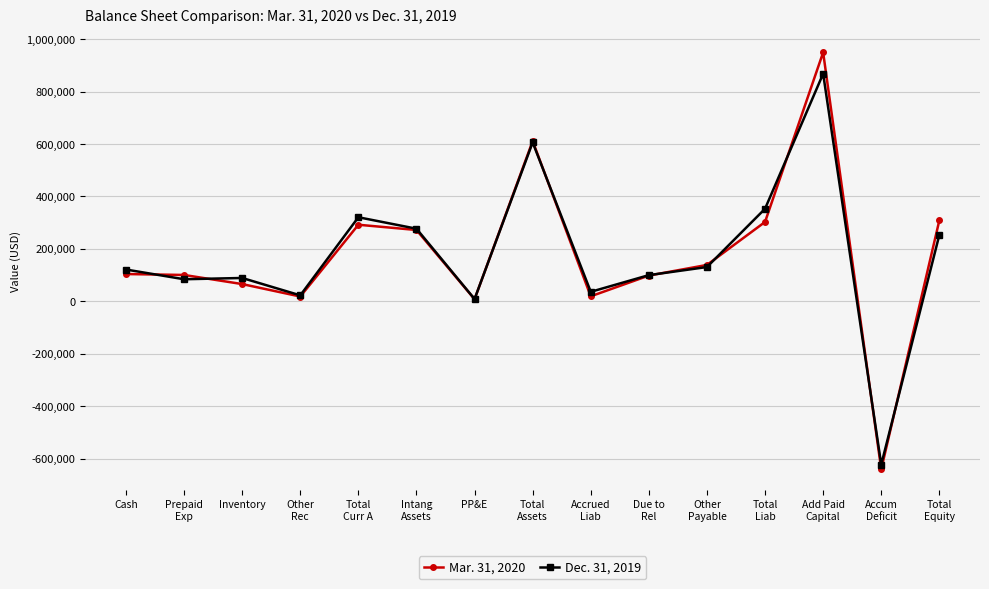

Rank the series by their average value, from lowest to highest.

Dec. 31, 2019, Mar. 31, 2020